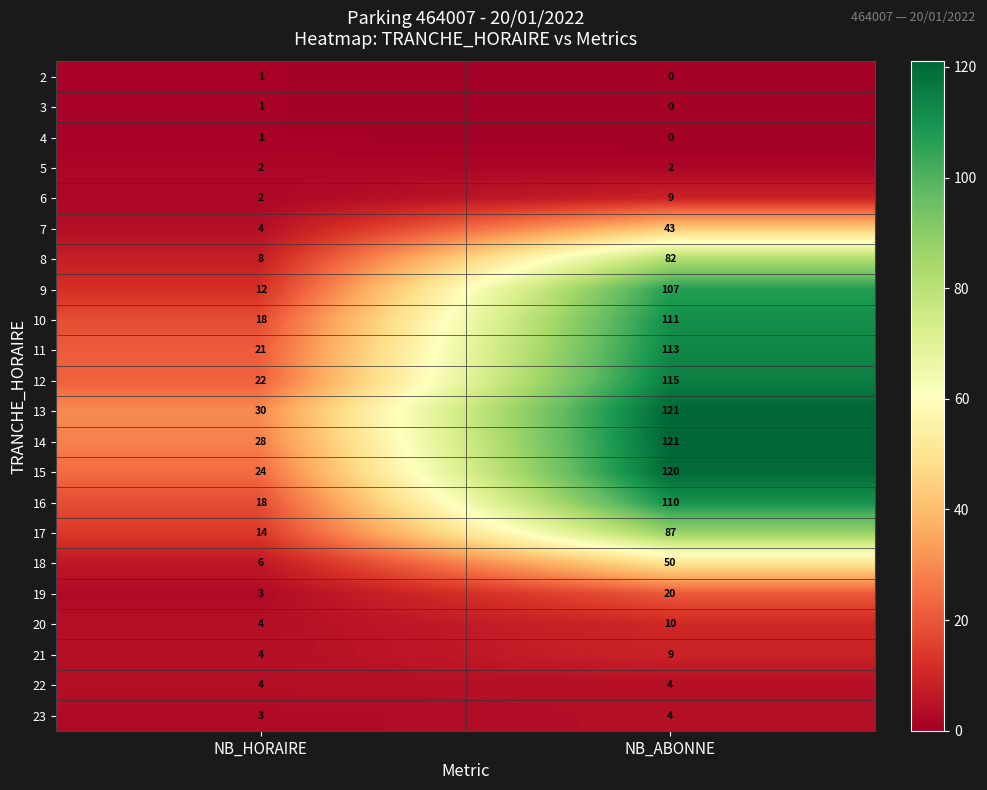

What is the difference between the maximum and minimum values in the 17 series?

73